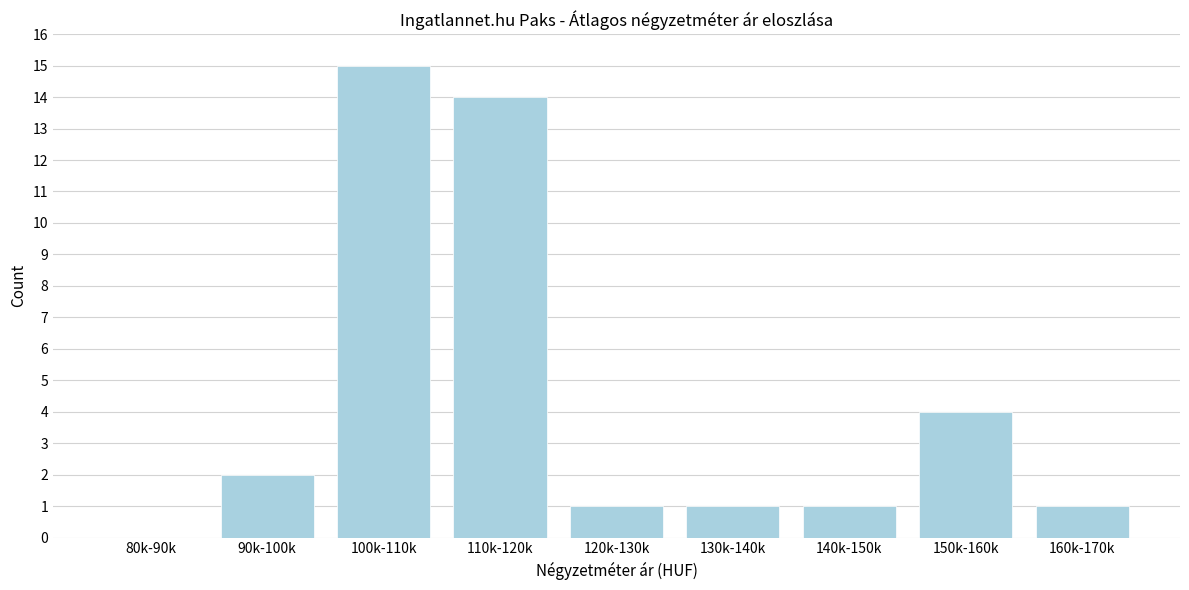

Reading left to right, list all the values displayed in this chart.

80k-90k=0	90k-100k=2	100k-110k=15	110k-120k=14	120k-130k=1	130k-140k=1	140k-150k=1	150k-160k=4	160k-170k=1